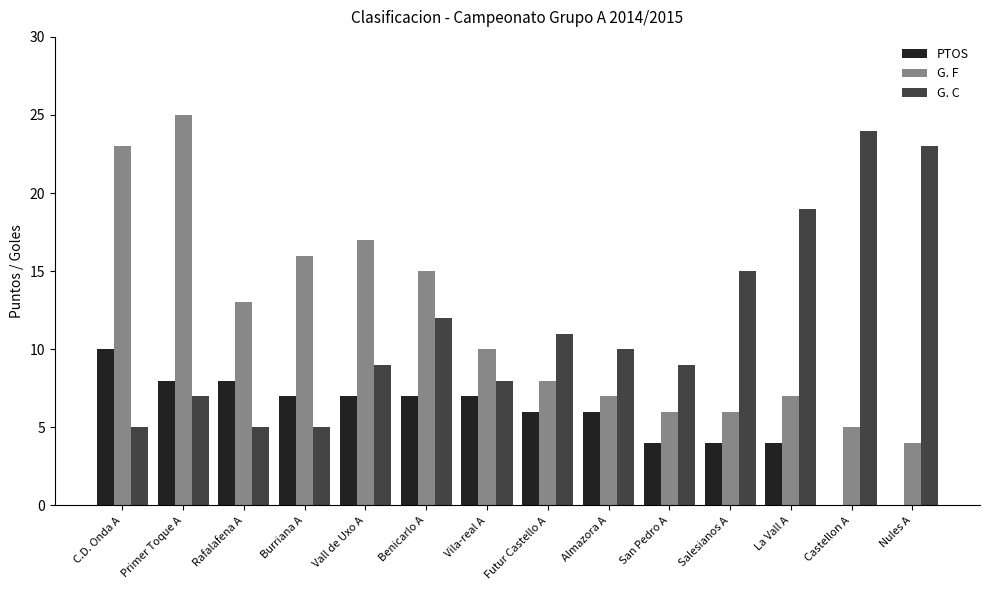

How many distinct data groups are displayed?

3